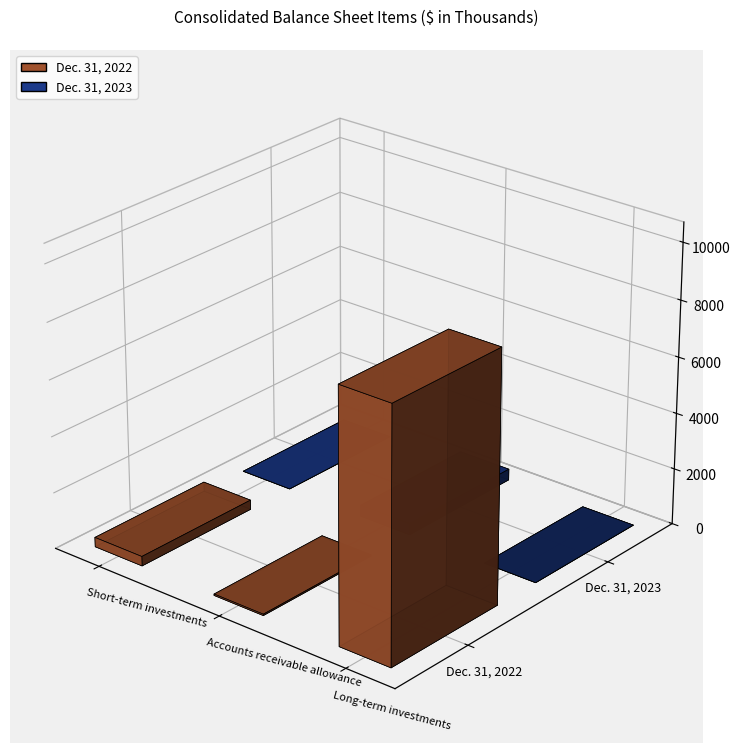

What is the label of the 3rd bar from the left?

Long-term investments